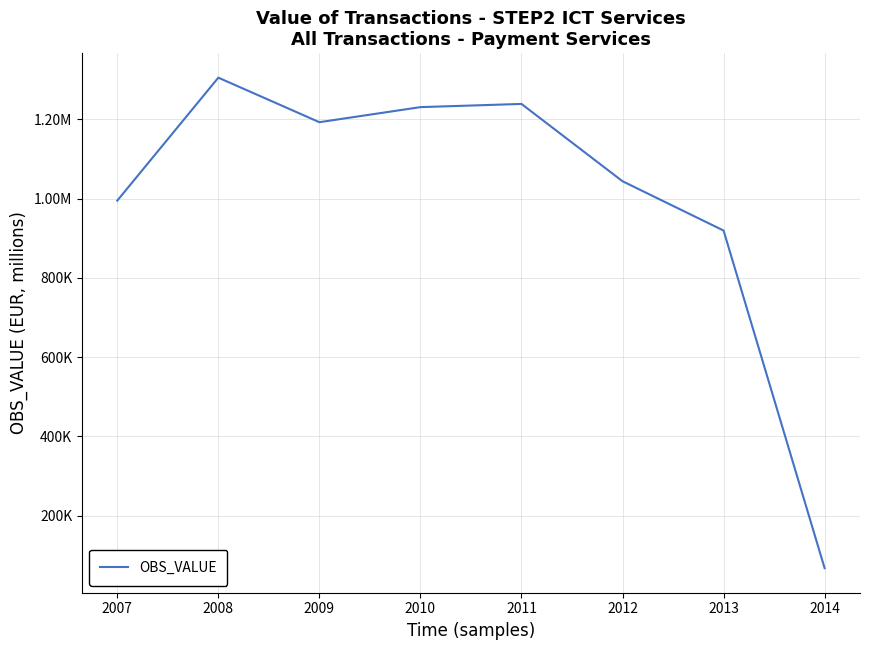

Where is the first local maximum?

2008